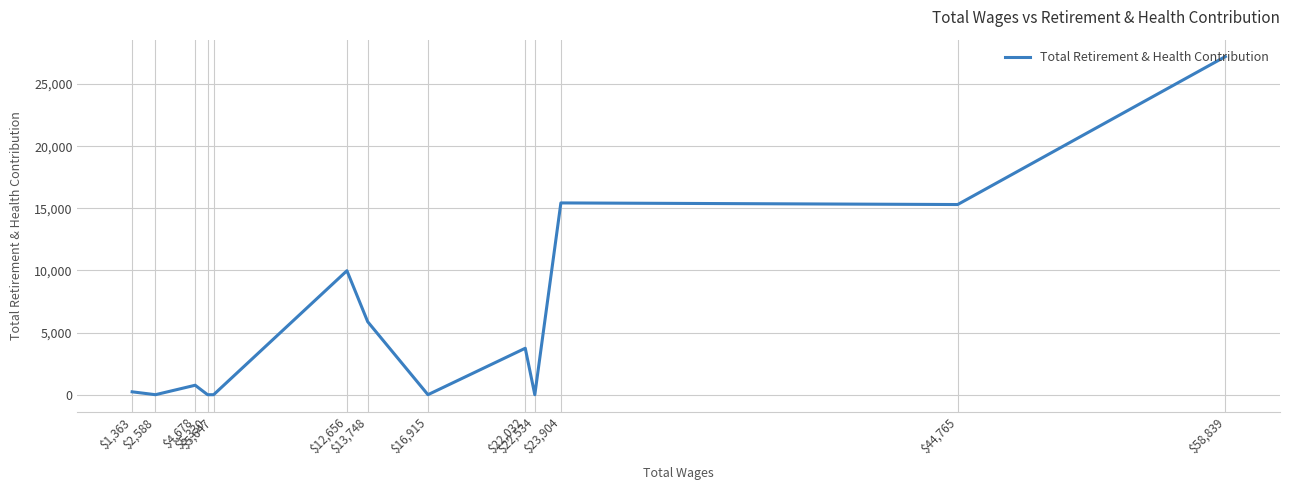

Where is the data nearest to the value 13604?

$44,765